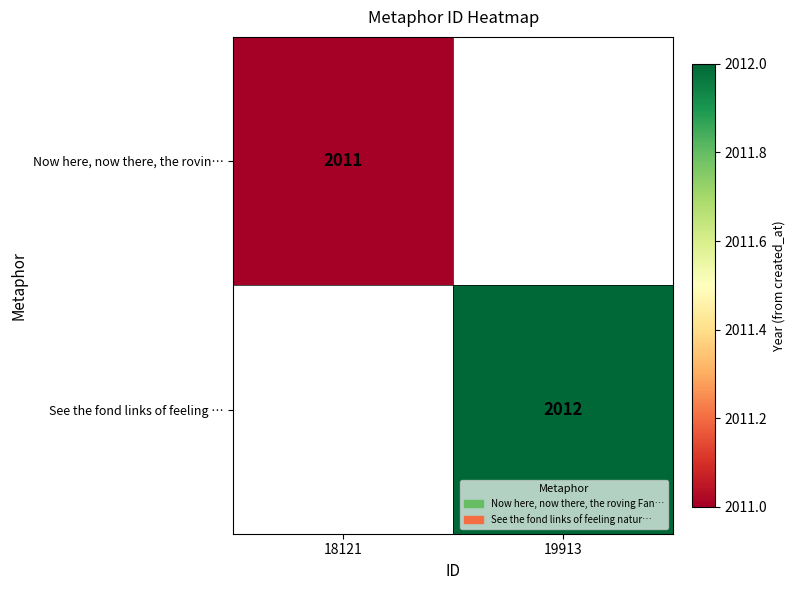

Is the value of See the fond links of feeling … at 19913 greater than the value of Now here, now there, the rovin… at 18121?

Yes